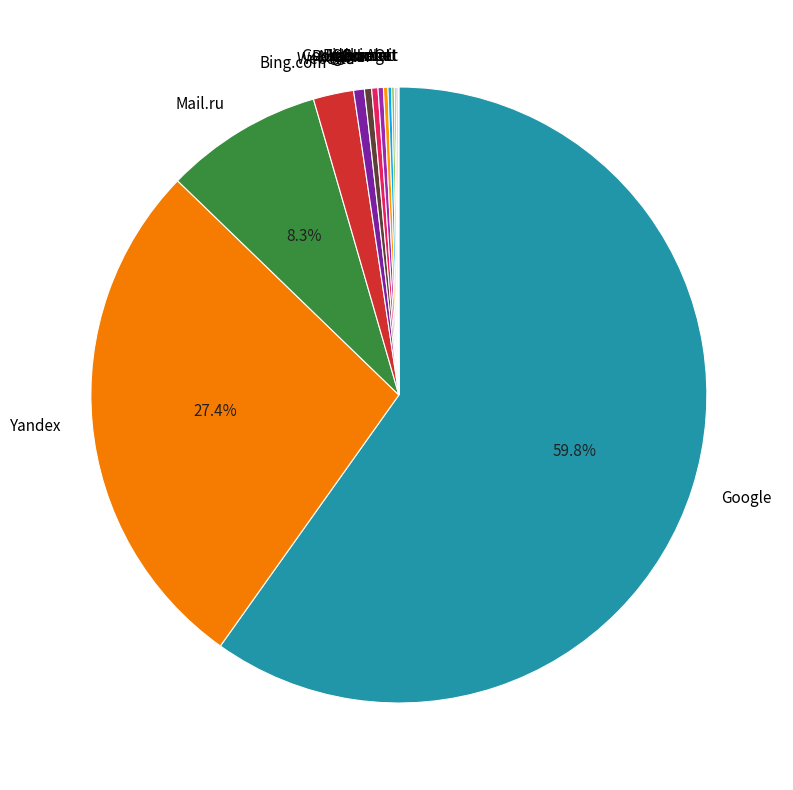

Does Google account for over 50% of the chart?

Yes